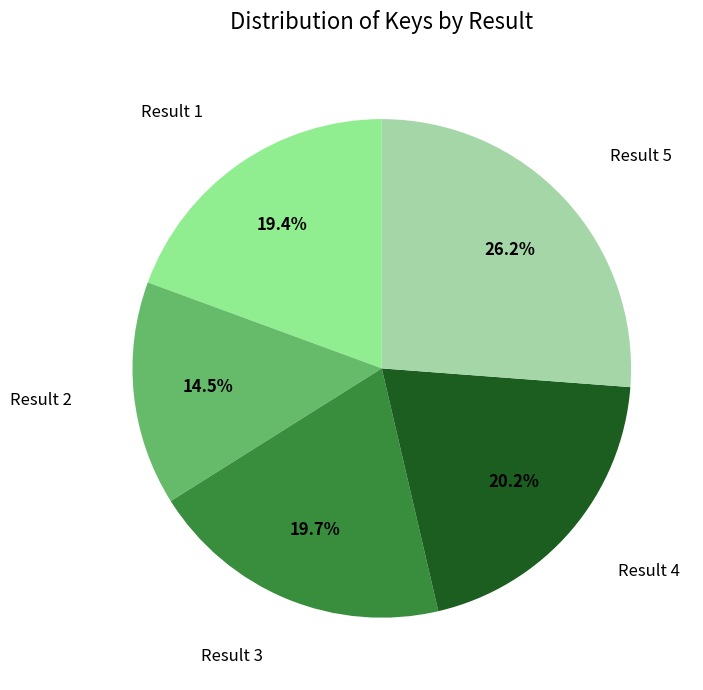

Count the number of slices in the pie.

5